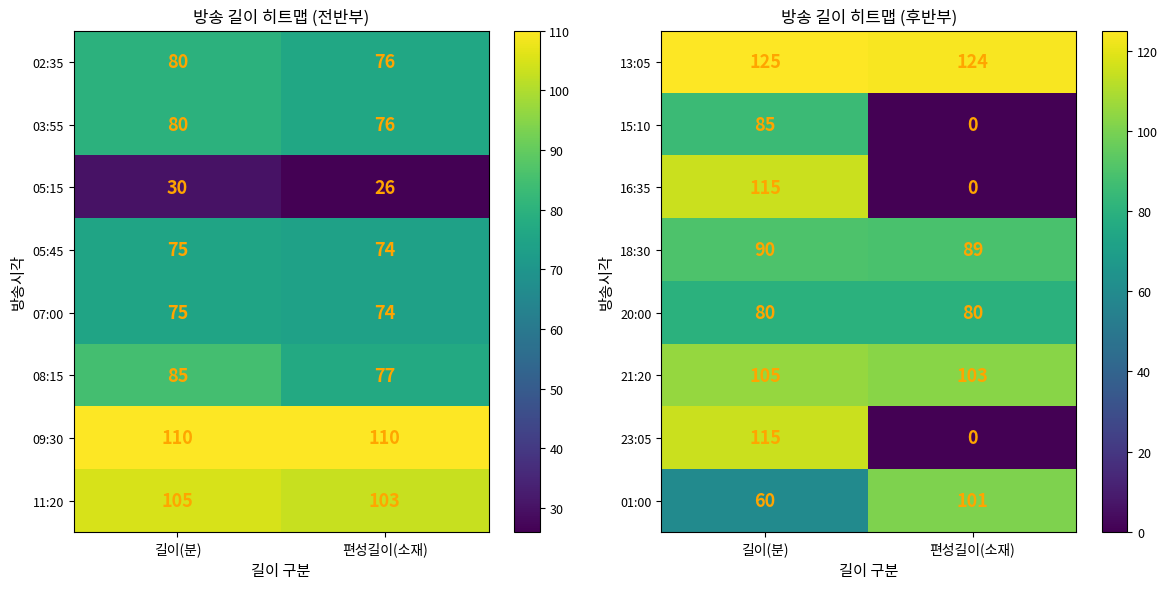

Read the 20:00 value at 길이(분).

80